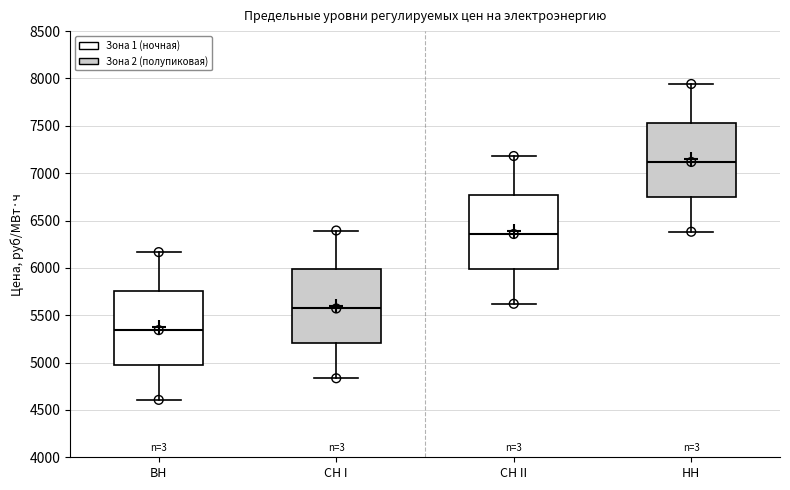

Which box's median line is the highest?

НН